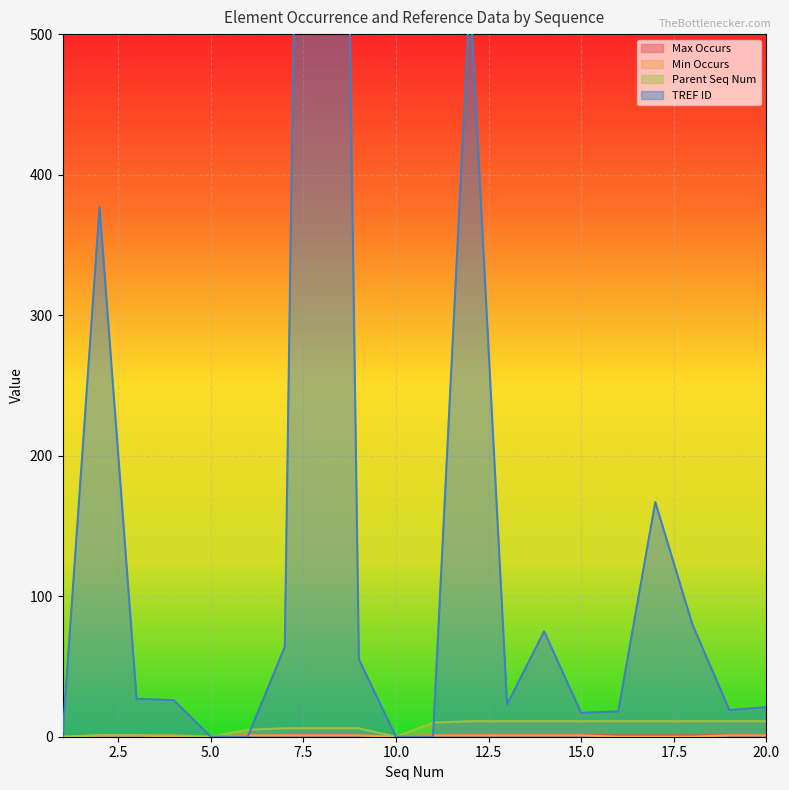

What is the average value of the TREF ID series?

170